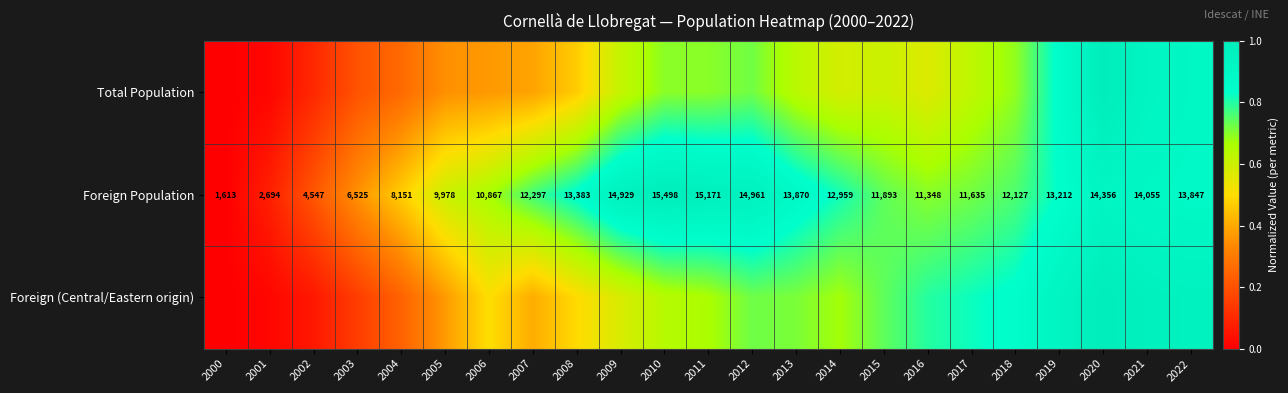

Which has a higher value, 2015 or 2009?

2009